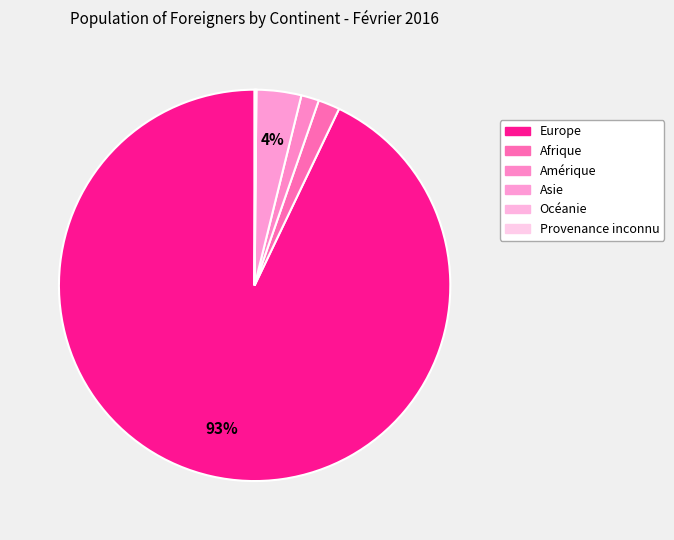

Which slice is the smallest?

Provenance inconnu